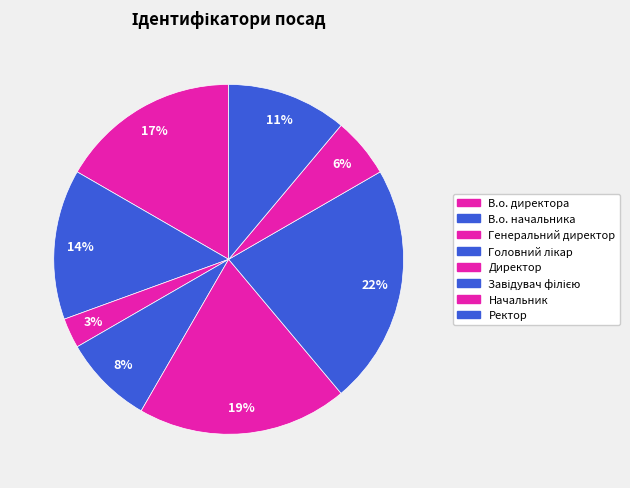

To the nearest percent, what is the average slice percentage?

12%